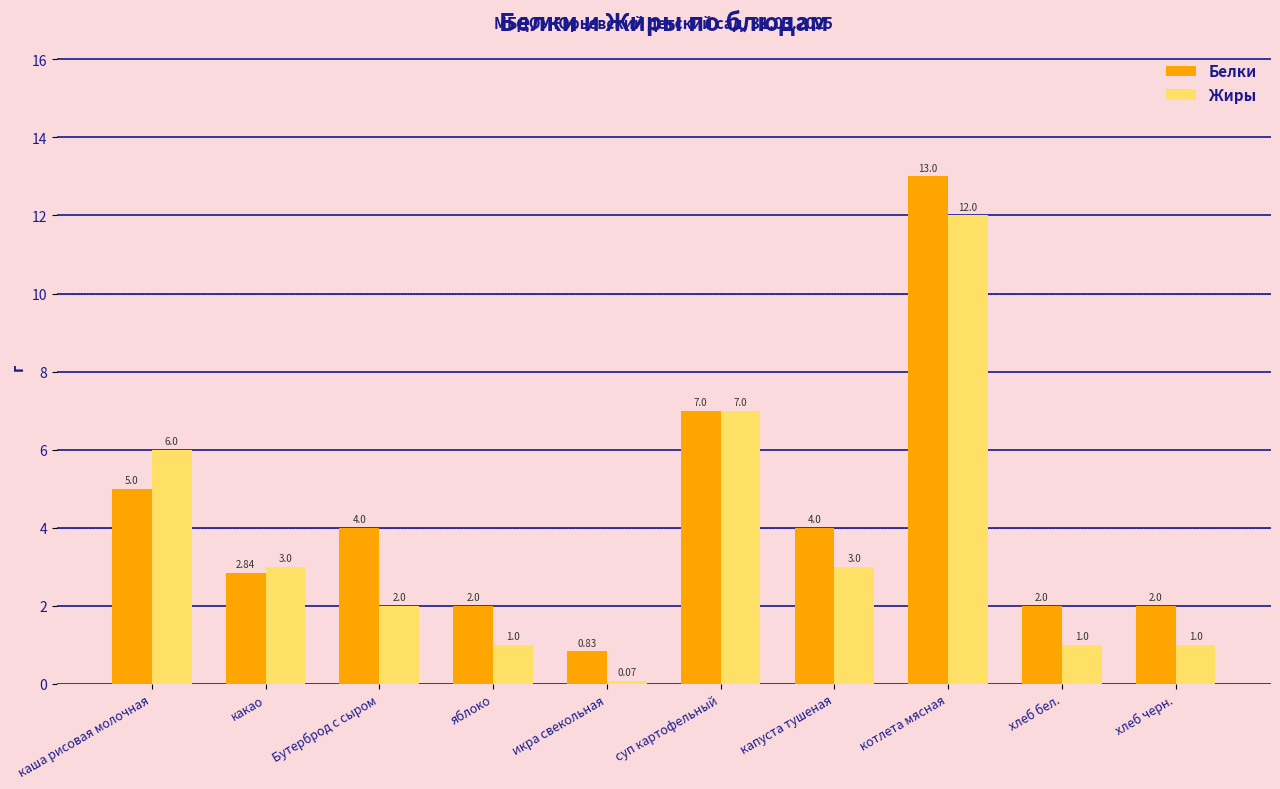

What is the sum of the Жиры values at икра свекольная and яблоко?

1.1